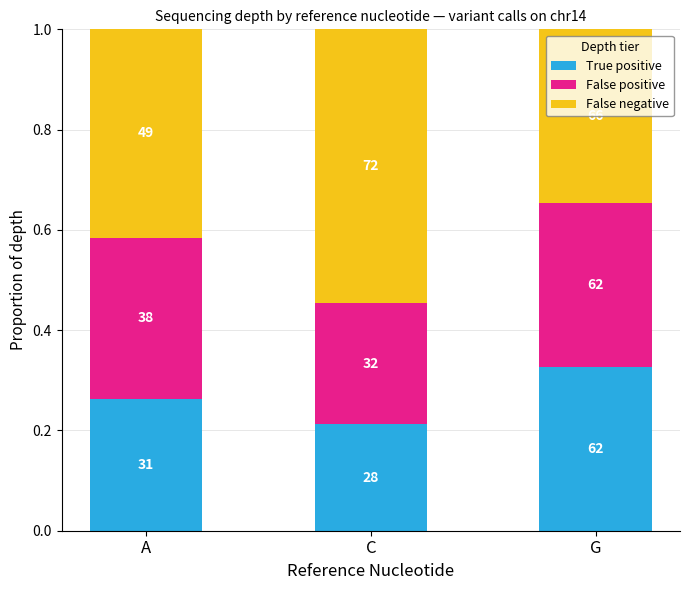

The False negative series shows 0.3 at C. True or false?

False